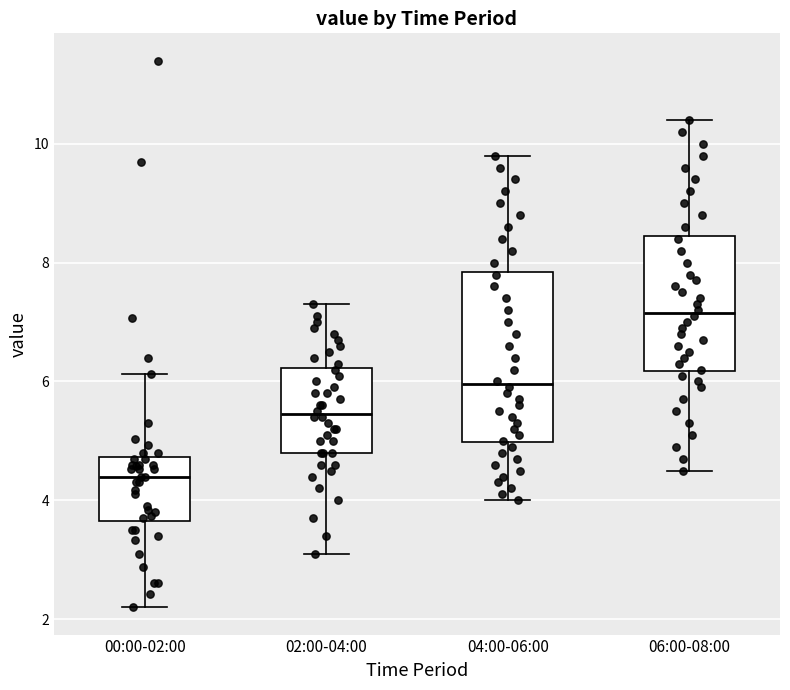

Which box is the tallest, from its lower edge to its upper edge?

04:00-06:00